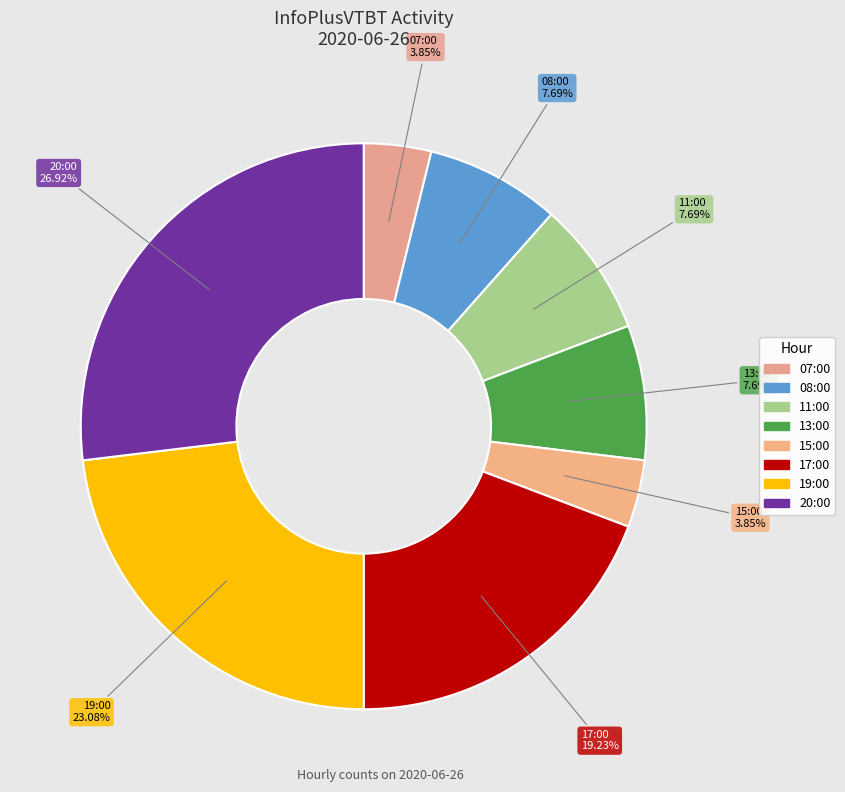

Is the sum of 19:00 and 08:00 greater than half?

No